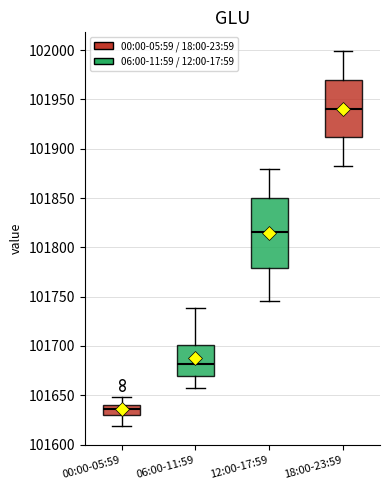

Reading left to right, transcribe this box plot: for each box, give where its median line is, the range the box spans, and where its two whiskers end, as read against the y-axis. The values are not printed on the chart, so give them approximately, as read against the axis.

00:00-05:59: median 101635, box 101630 to 101640, whiskers 101620 to 101650
06:00-11:59: median 101680, box 101670 to 101700, whiskers 101655 to 101740
12:00-17:59: median 101815, box 101780 to 101850, whiskers 101745 to 101880
18:00-23:59: median 101940, box 101910 to 101970, whiskers 101880 to 102000